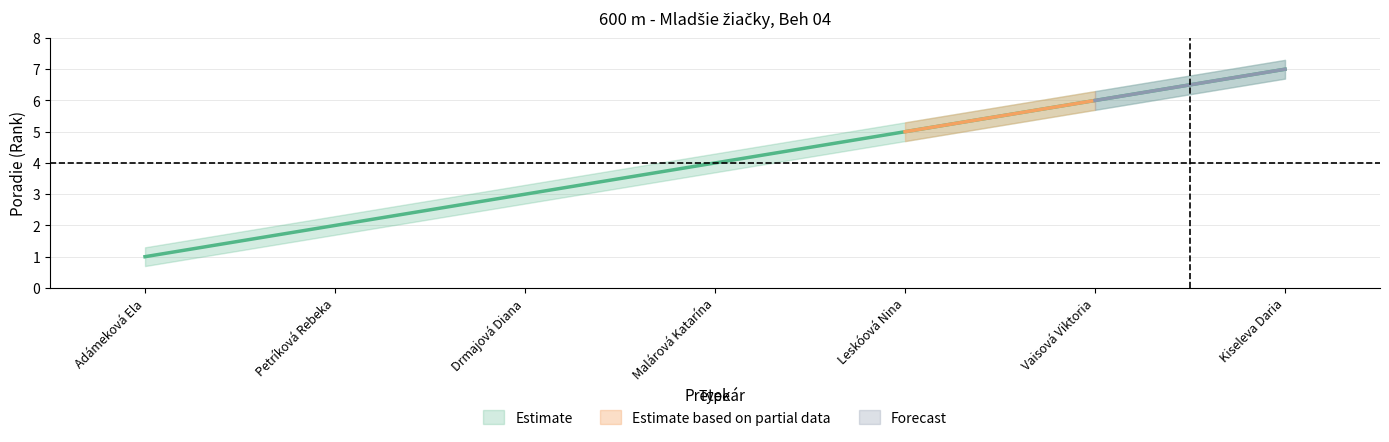

What is the difference between the maximum and minimum values in the Poradie series?

6.0